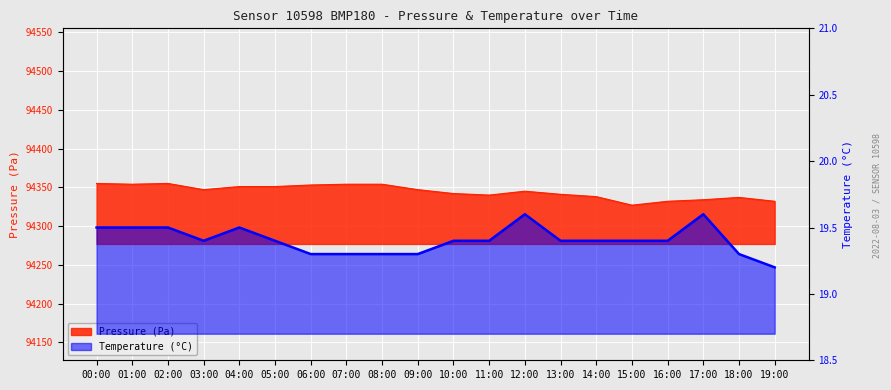

What is the average value of the temperature series?

19.4